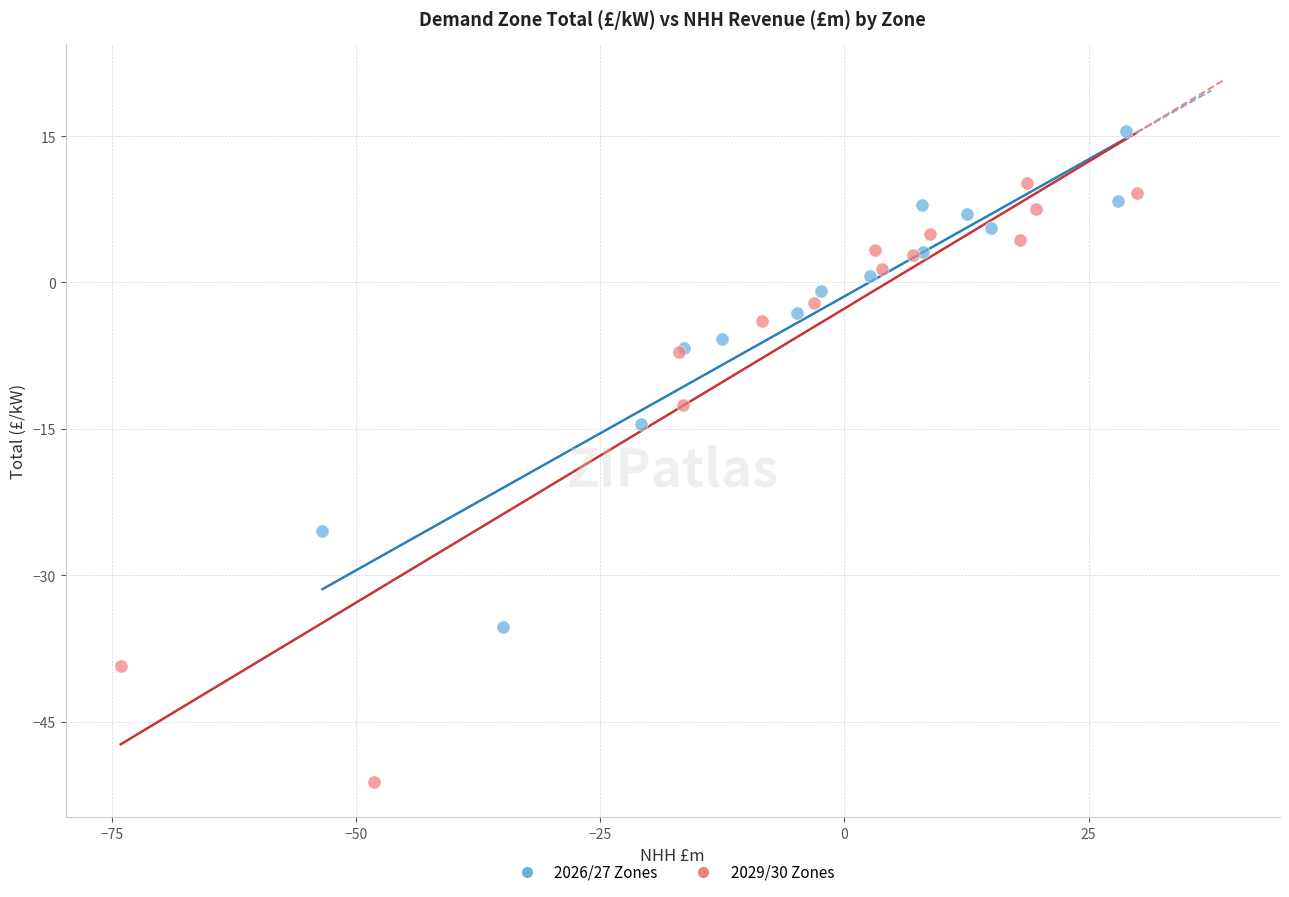

What are all the series names shown in the legend?

2026/27 Zones, 2029/30 Zones